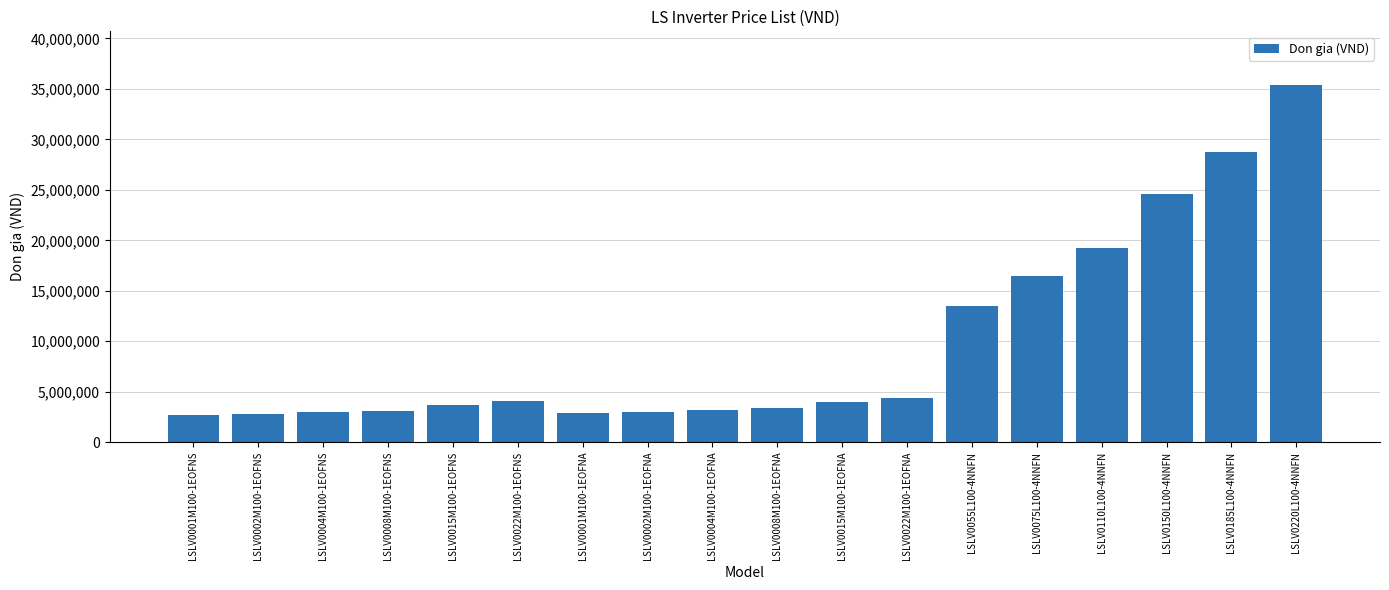

What is the difference between the maximum and minimum values?

32750000